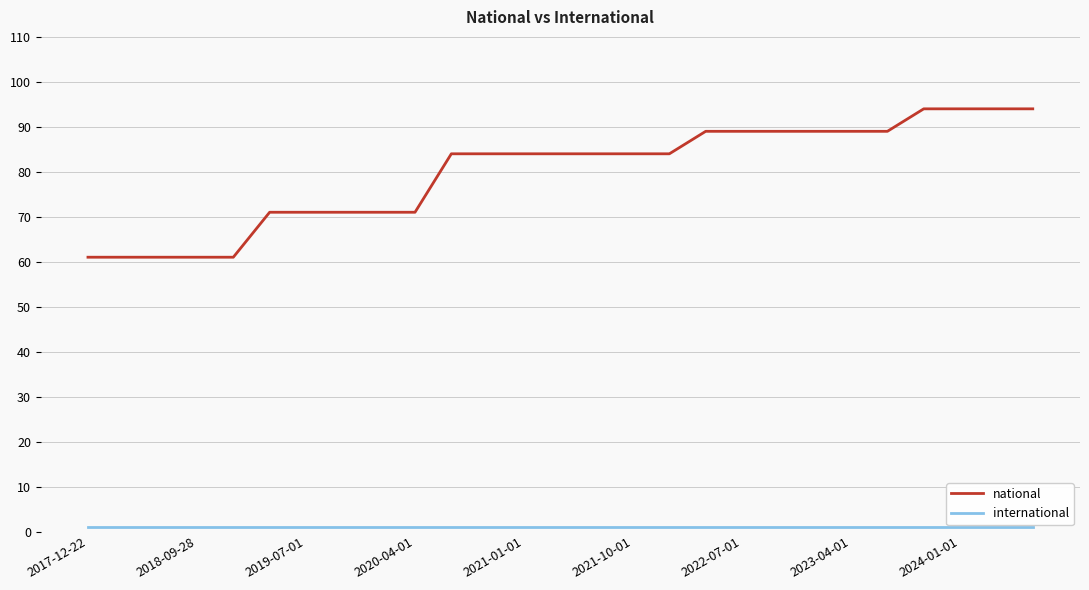

Which series has the widest spread of values?

national